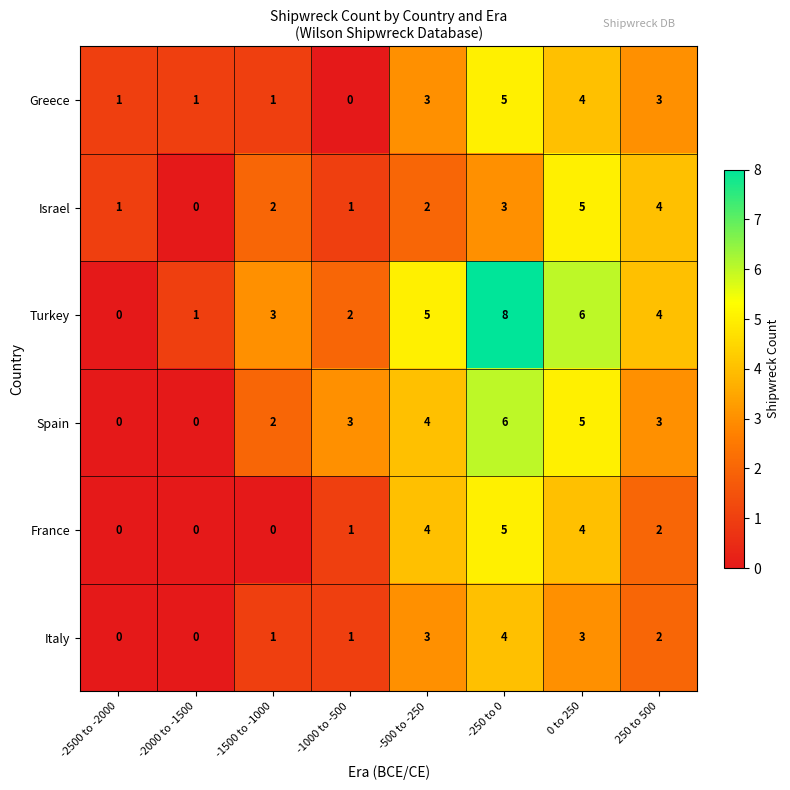

How many Greece values are between 1 and 4?

6